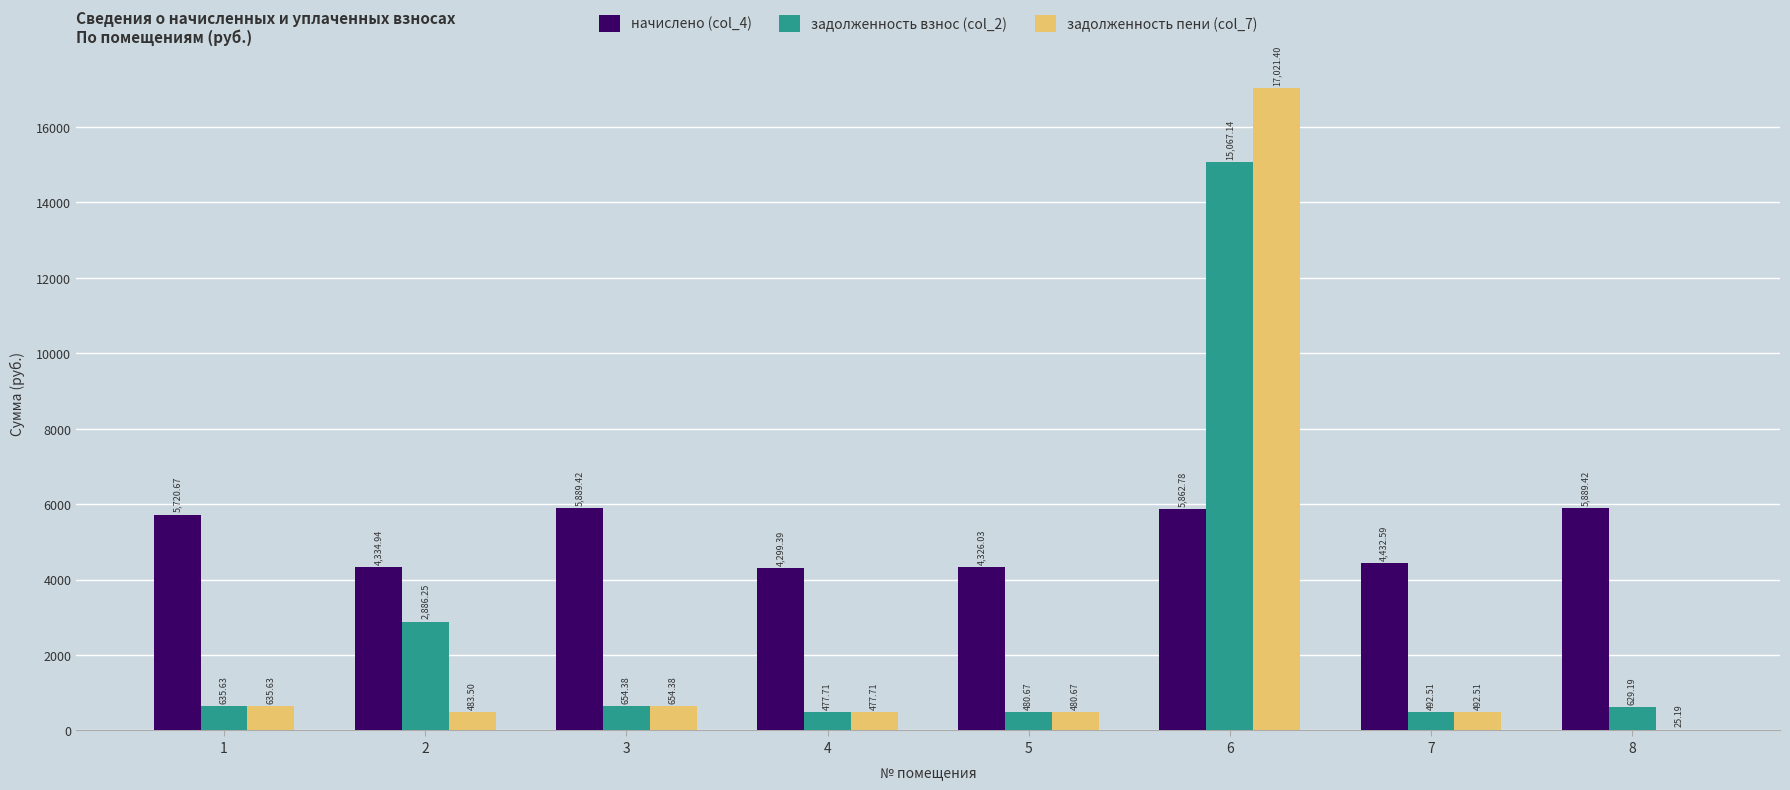

At which category is the sum across all series the highest?

6